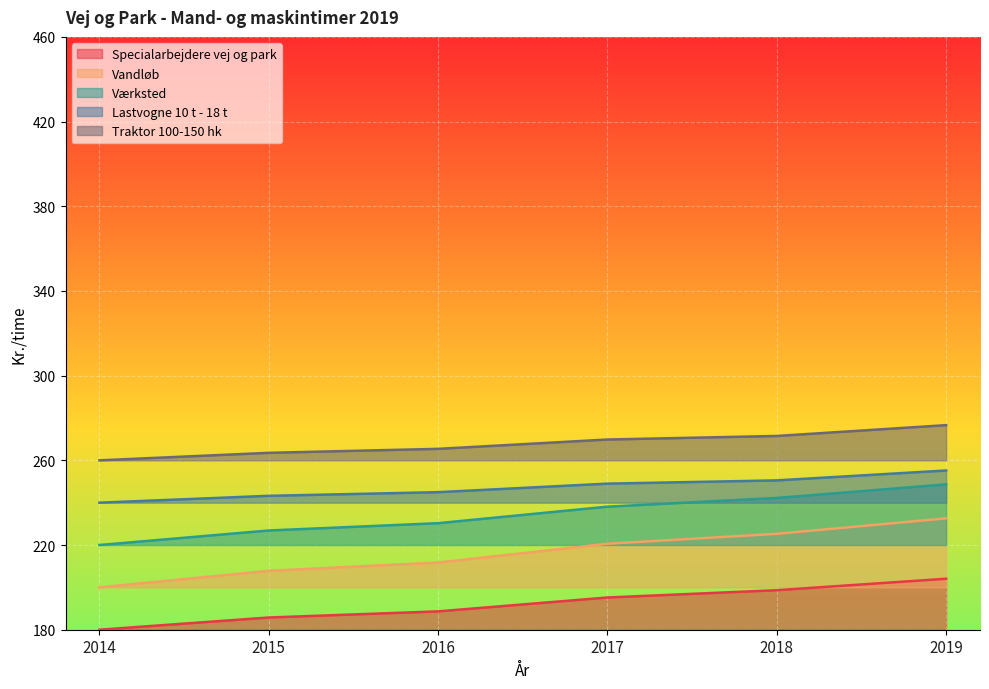

Reading left to right, list all the values displayed in this chart.

Specialarbejdere vej og park: 180.0	185.8	188.7	195.2	198.7	204.1
Vandløb: 200.0	207.8	211.7	220.6	225.3	232.6
Værksted: 220.0	226.9	230.3	238.1	242.2	248.7
Lastvogne 10 t - 18 t: 240.0	243.2	245.0	249.0	250.5	255.2
Traktor 100-150 hk: 260.0	263.5	265.4	269.8	271.5	276.6